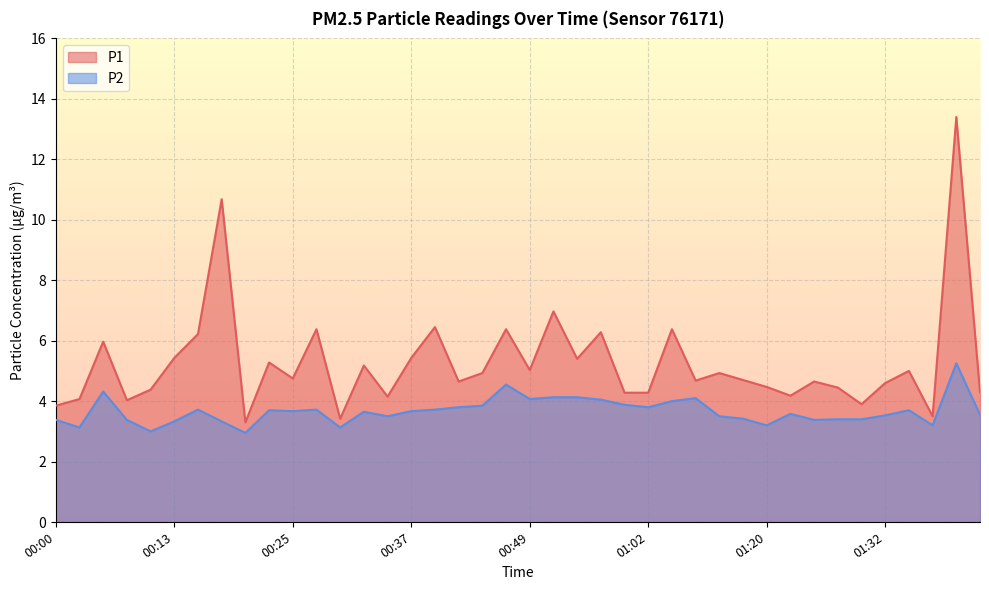

True or false: P2 and P1 cross at least once.

False